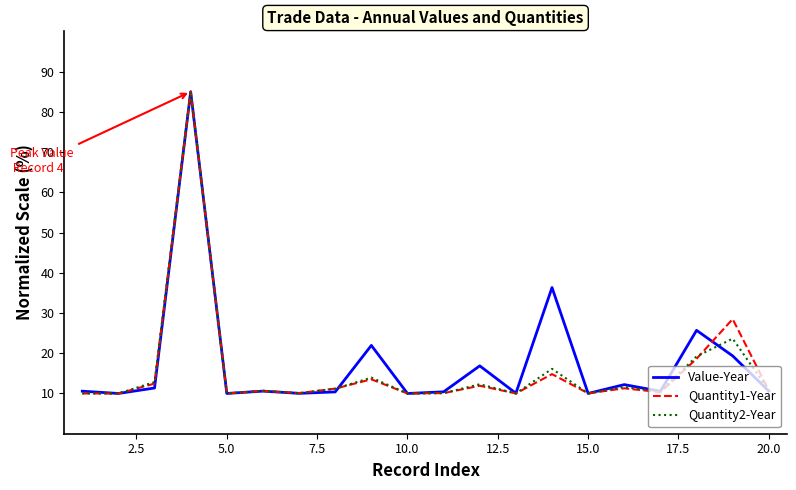

What is the highest value of the Quantity2-Year series?

85.0